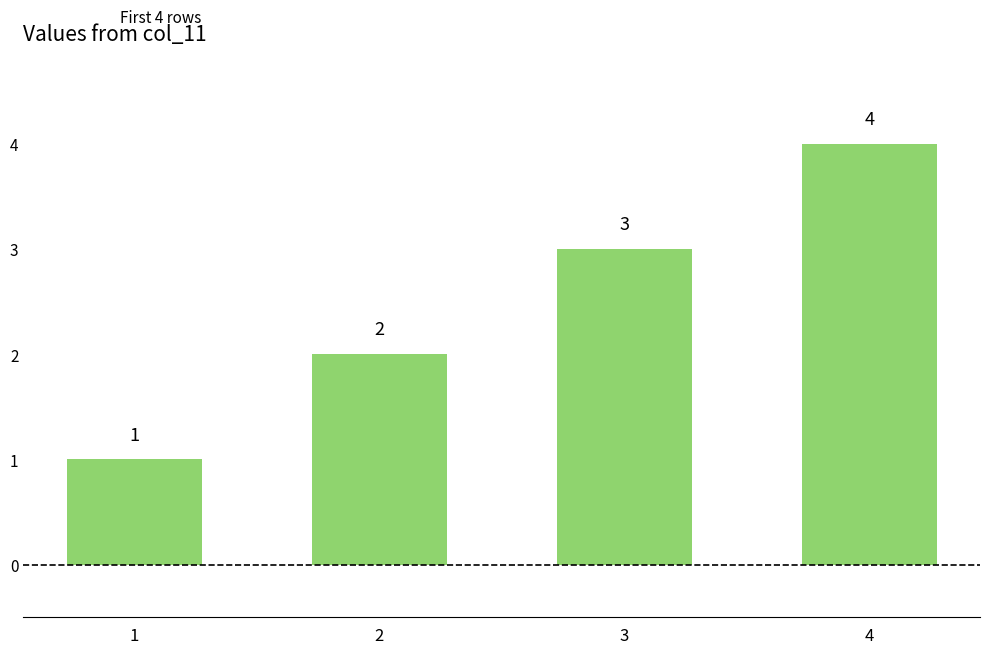

What is the change in value from 1 to 2?

+1